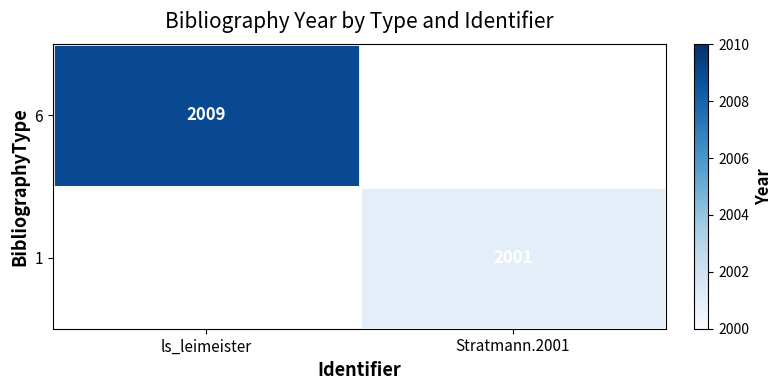

Is it true that 6 equals 2009 at ls_leimeister?

True